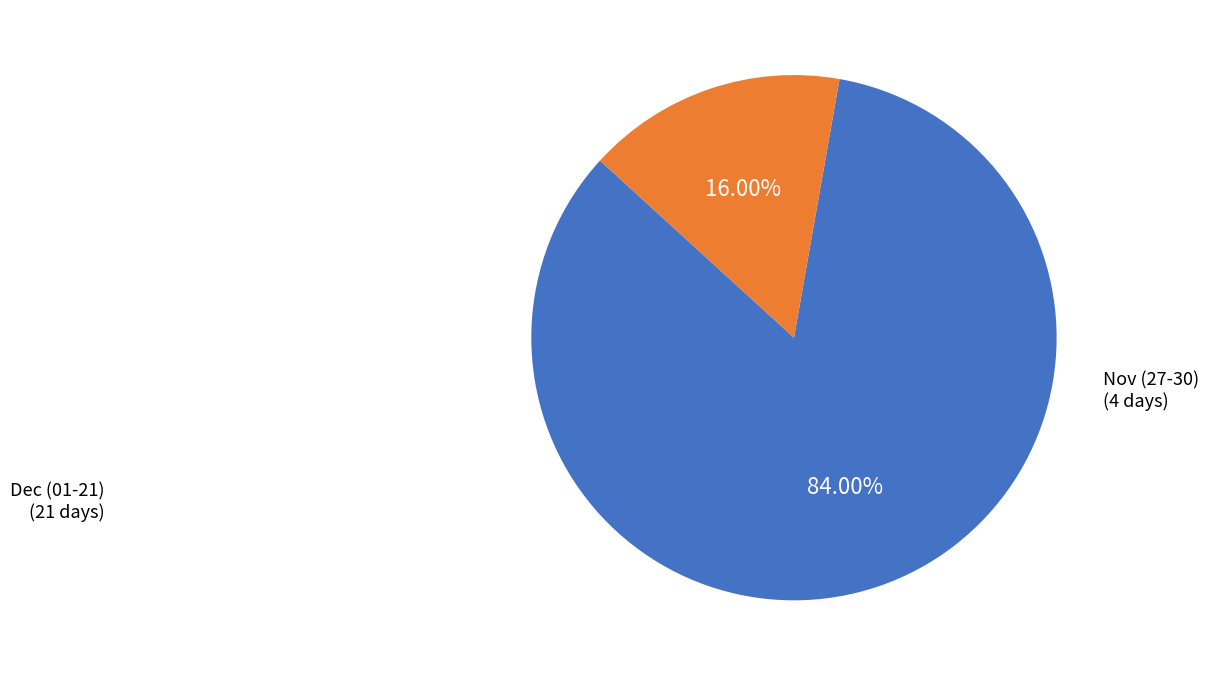

Between Dec (01-21) and Nov (27-30), which is larger?

Dec (01-21)